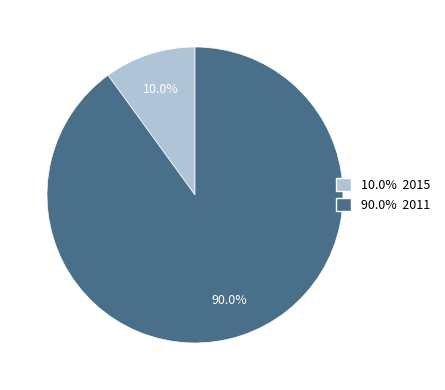

Which category has the biggest portion of the pie?

2011